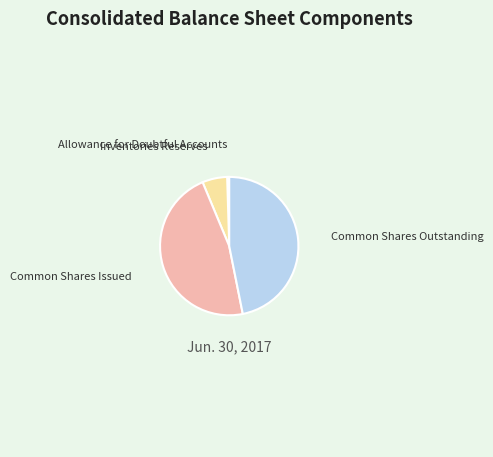

How many segments does this pie chart have?

4